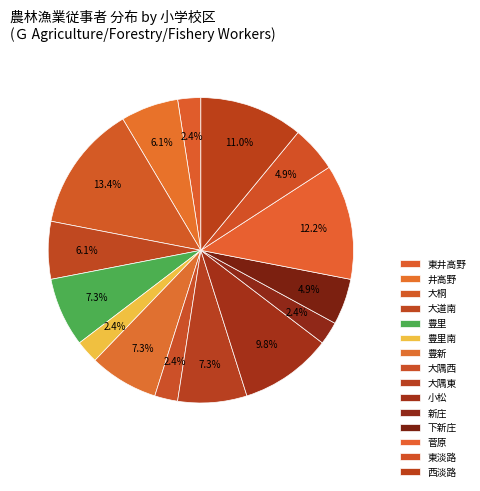

Does any single category account for the majority?

No